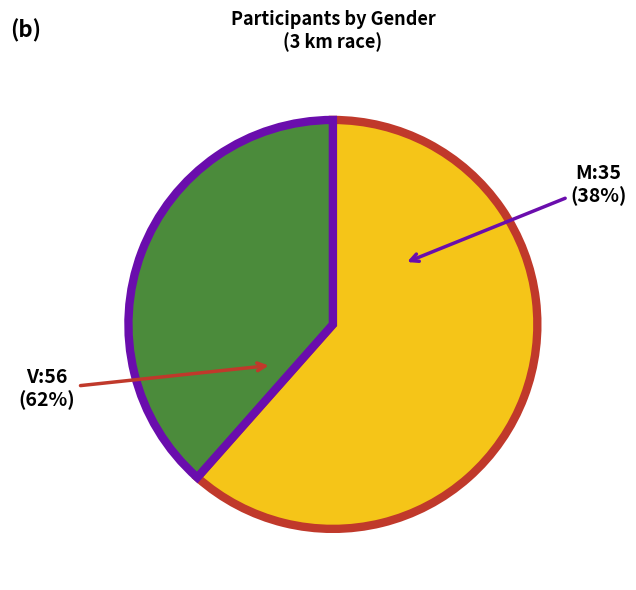

To the nearest percent, what portion does M represent?

38%